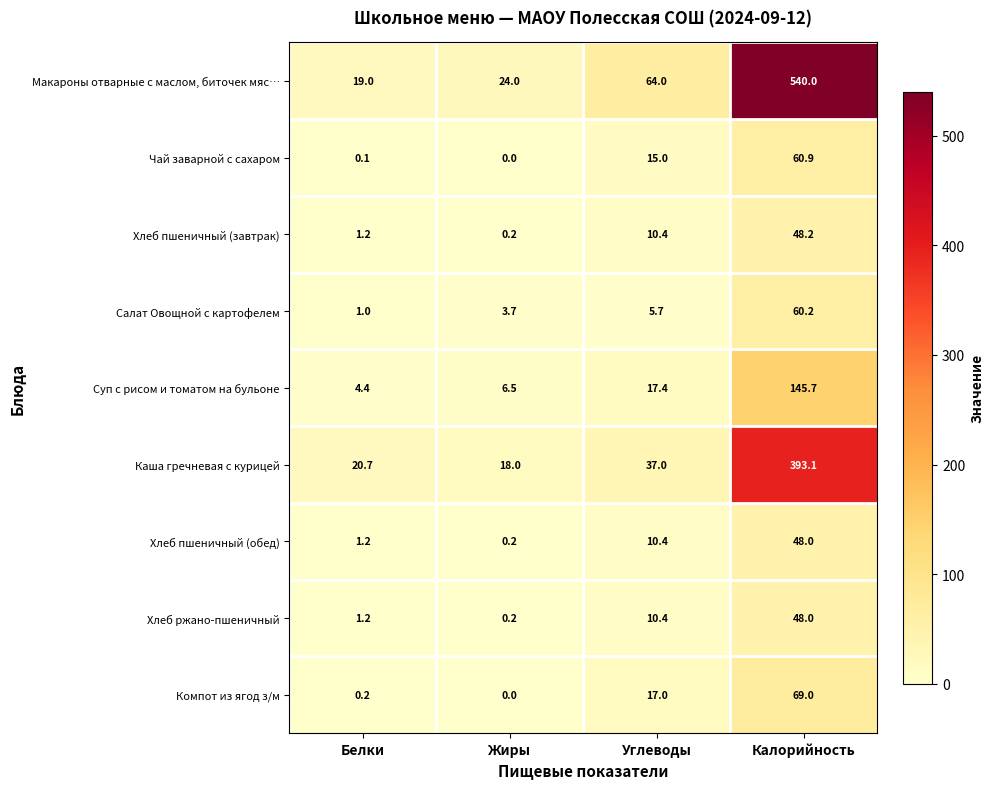

What is the spread (max minus min) of values at Жиры?

24.0